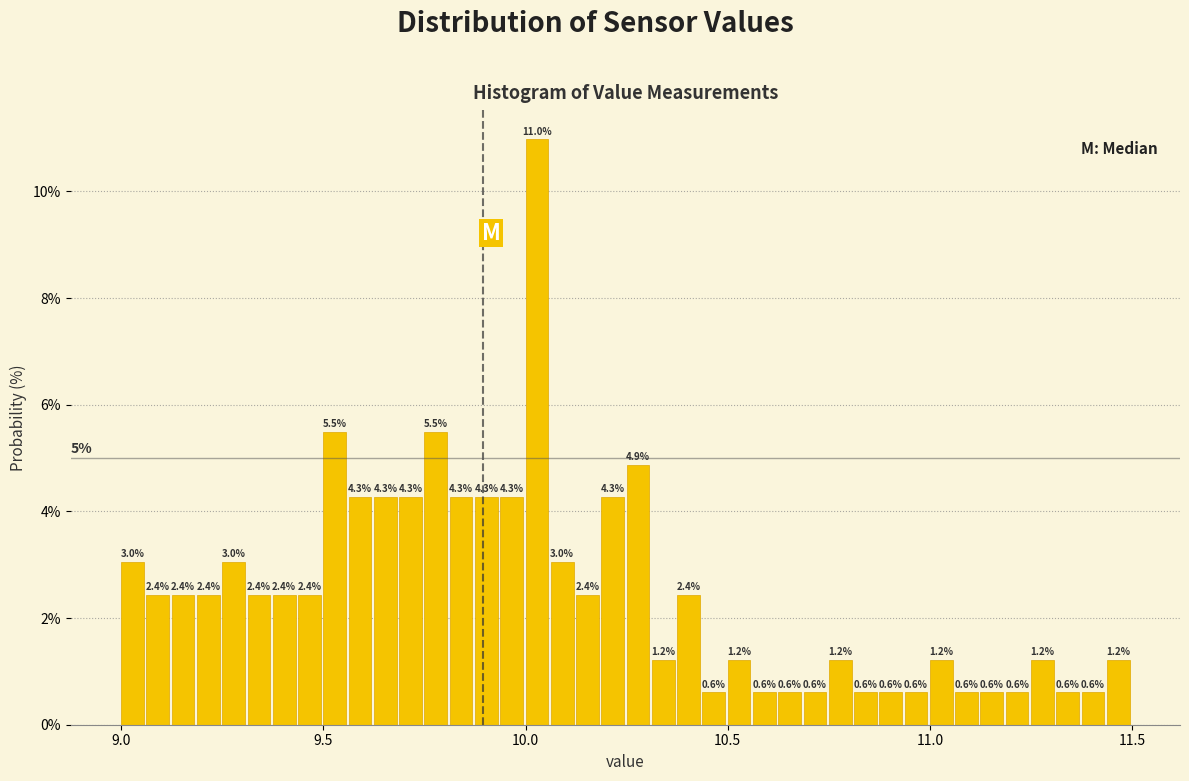

Around what value on the x-axis is the tallest bar? Give the approximate position of its centre, as read against the axis.

10.05